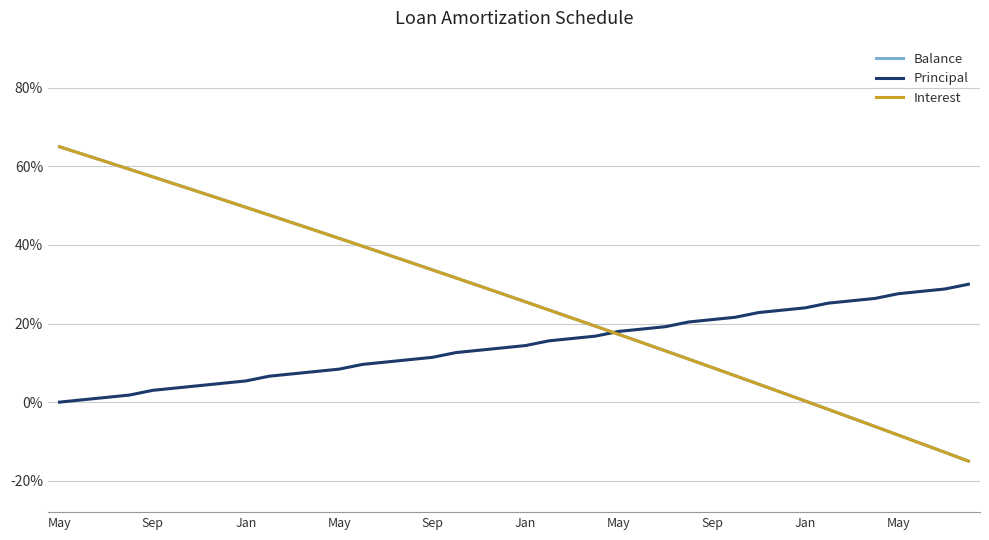

What is the sum of all Balance values?

10.4